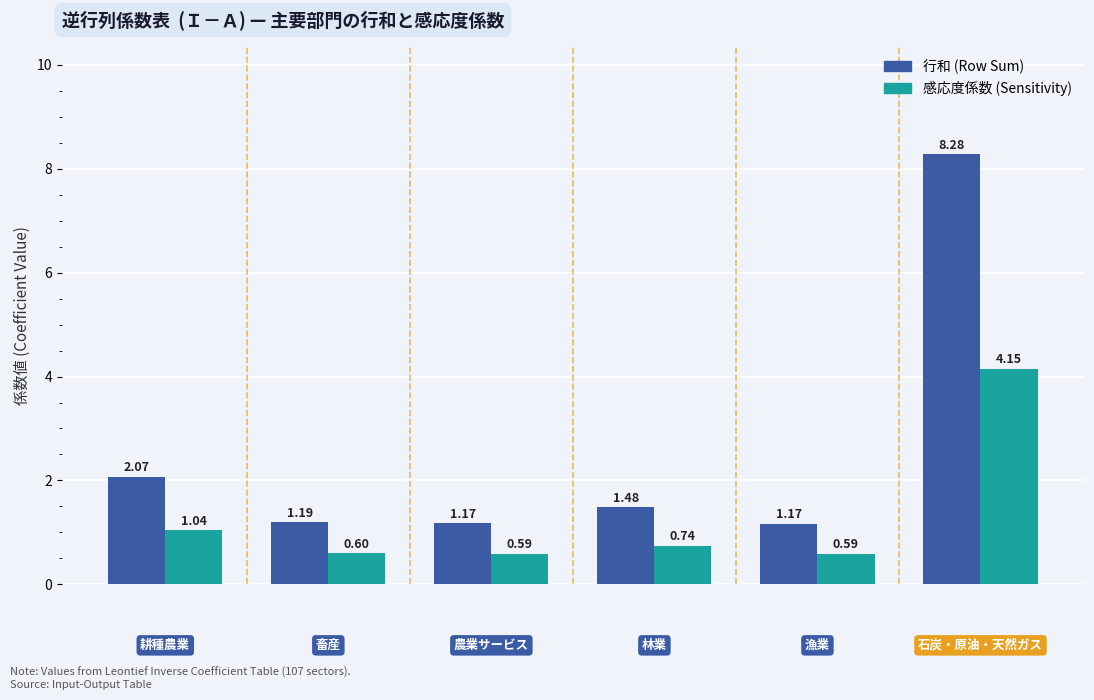

Which series has the largest total across all categories?

行和 (Row Sum)